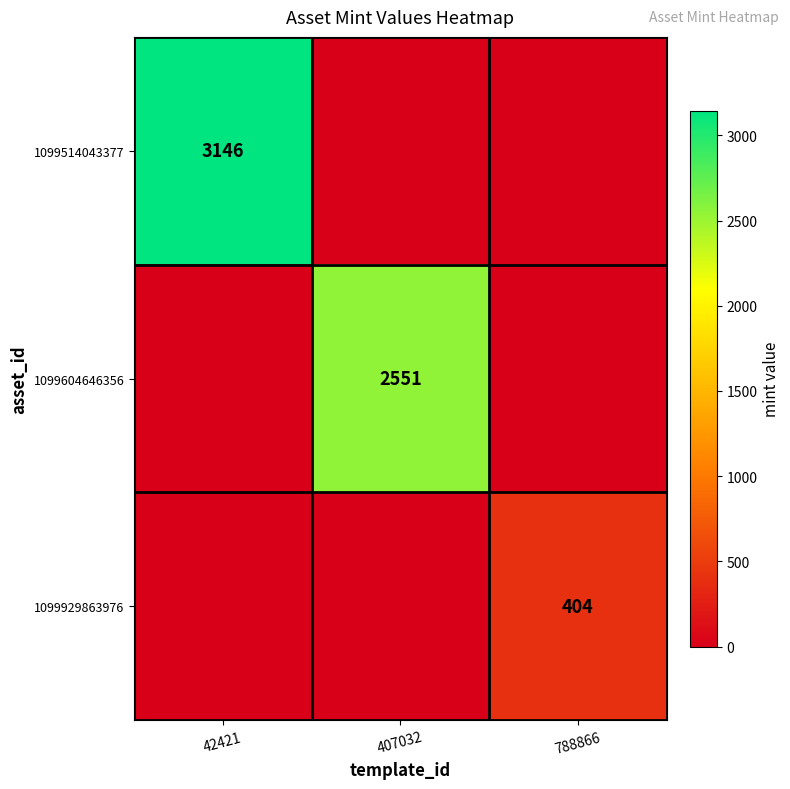

The value of 1099604646356 at 407032 is 2551. True or false?

True